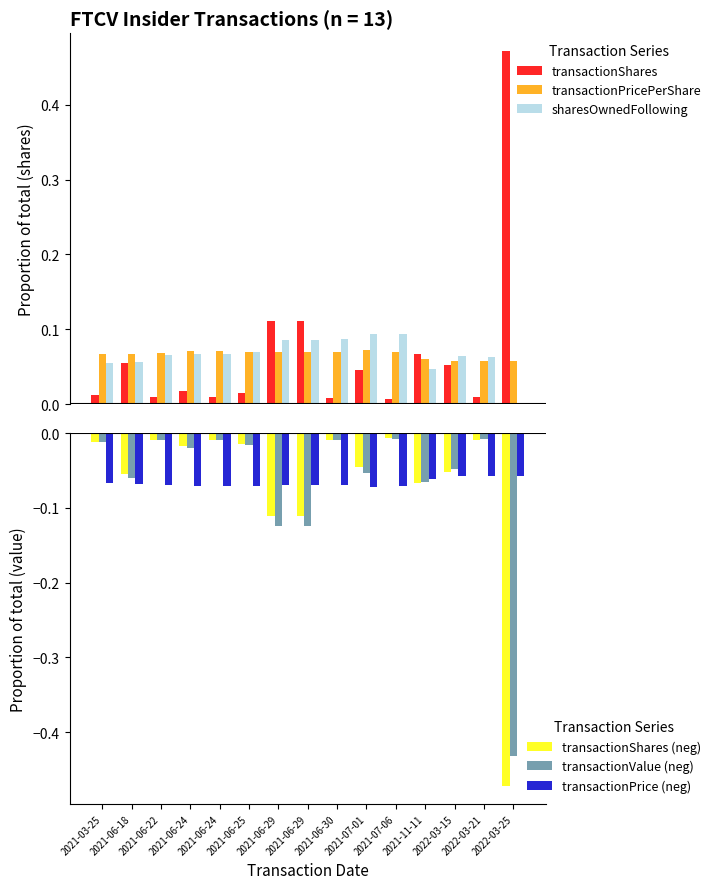

Rank the categories by transactionValue (neg) value from lowest to highest.

2022-03-25, 2021-06-29, 2021-06-29, 2021-11-11, 2021-06-18, 2021-07-01, 2022-03-15, 2021-06-24, 2021-06-25, 2021-03-25, 2021-06-30, 2021-06-22, 2021-06-24, 2022-03-21, 2021-07-06